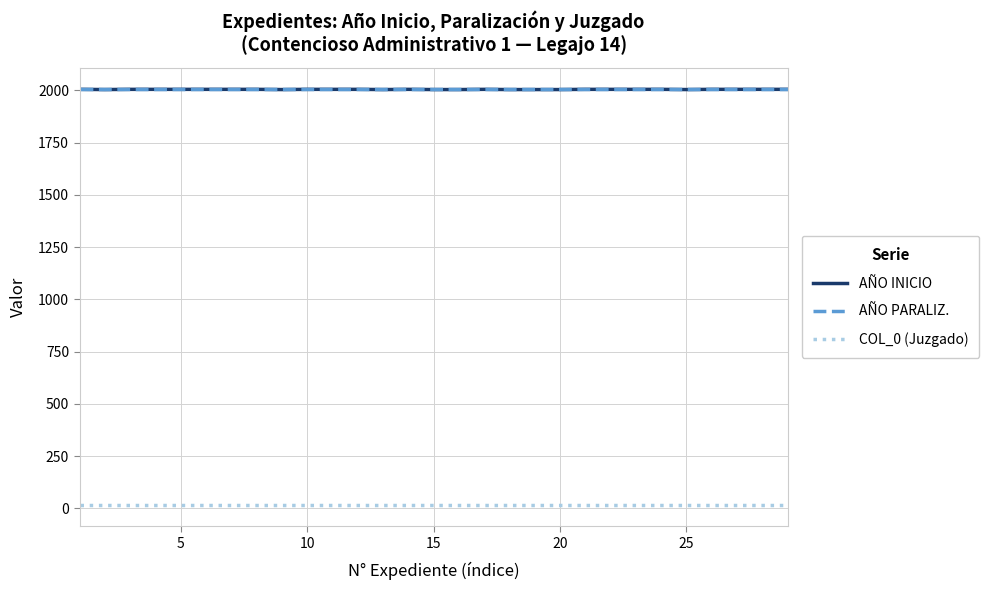

What is the sum of all AÑO INICIO values?

58136